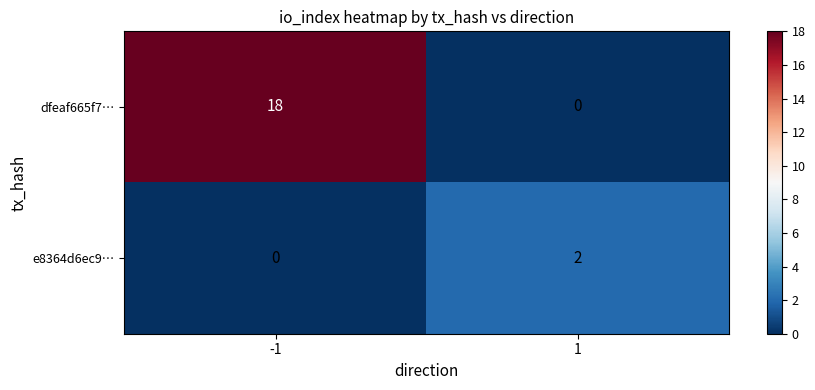

Reading left to right, transcribe all the data shown in this chart.

dfeaf665f7…: 18	0
e8364d6ec9…: 0	2